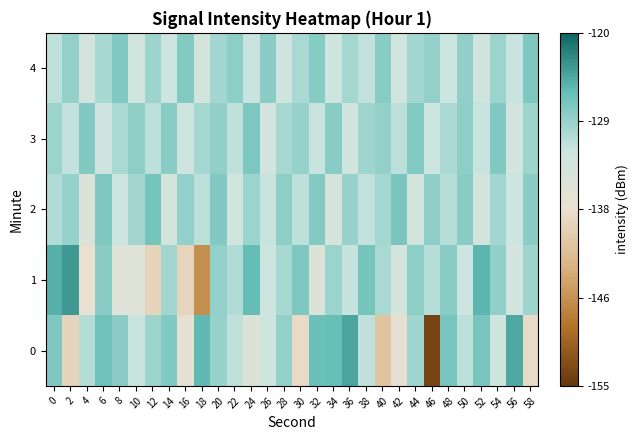

Reading left to right, transcribe all the data shown in this chart.

0: 0=-127.3	2=-139.0	4=-130.3	6=-126.3	8=-128.0	10=-131.6	12=-129.1	14=-127.5	16=-136.4	18=-125.5	20=-128.6	22=-131.0	24=-135.0	26=-132.3	28=-128.6	30=-138.2	32=-126.3	34=-125.9	36=-124.2	38=-131.0	40=-141.0	42=-136.8	44=-129.3	46=-153.7	48=-126.9	50=-130.8	52=-126.9	54=-132.2	56=-124.5	58=-138.2
1: 0=-124.8	2=-123.3	4=-137.3	6=-128.0	8=-135.1	10=-135.1	12=-139.1	14=-129.3	16=-139.0	18=-146.4	20=-128.5	22=-130.2	24=-125.8	26=-132.1	28=-129.7	30=-127.3	32=-134.6	34=-128.9	36=-131.4	38=-126.7	40=-129.8	42=-133.2	44=-128.1	46=-130.5	48=-127.9	50=-131.8	52=-125.3	54=-128.4	56=-132.7	58=-129.1
2: 0=-130.2	2=-128.7	4=-134.5	6=-127.3	8=-131.9	10=-129.4	12=-126.8	14=-133.1	16=-128.5	18=-130.8	20=-127.4	22=-132.6	24=-129.0	26=-131.5	28=-128.2	30=-130.9	32=-127.6	34=-133.3	36=-128.8	38=-131.2	40=-129.5	42=-127.1	44=-132.8	46=-128.3	48=-130.6	50=-127.8	52=-133.0	54=-129.3	56=-131.7	58=-128.0
3: 0=-128.9	2=-131.3	4=-127.5	6=-132.4	8=-129.8	10=-128.1	12=-130.7	14=-127.9	16=-132.1	18=-129.5	20=-128.4	22=-131.0	24=-127.2	26=-132.9	28=-129.6	30=-128.7	32=-131.5	34=-127.8	36=-132.3	38=-129.2	40=-128.5	42=-130.8	44=-127.6	46=-132.0	48=-129.9	50=-128.3	52=-131.6	54=-127.4	56=-132.7	58=-129.1
4: 0=-131.0	2=-128.5	4=-133.2	6=-129.7	8=-127.4	10=-132.6	12=-129.1	14=-131.8	16=-127.6	18=-133.0	20=-129.4	22=-128.2	24=-131.5	26=-128.0	28=-132.4	30=-129.8	32=-127.7	34=-132.1	36=-129.5	38=-131.2	40=-127.9	42=-132.8	44=-129.3	46=-128.6	48=-131.9	50=-128.4	52=-132.5	54=-129.0	56=-131.6	58=-127.3